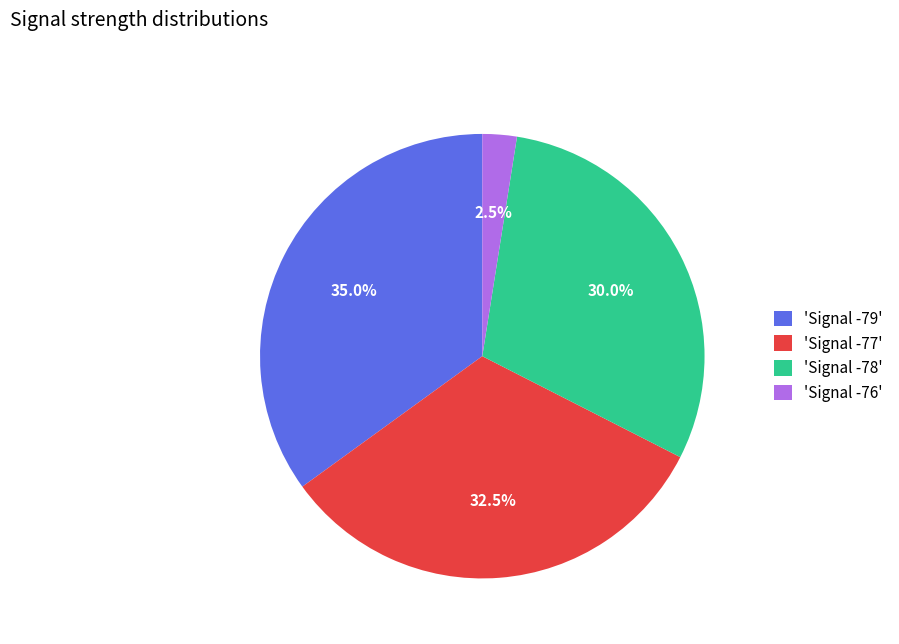

Is there any slice that represents more than half of the pie?

No